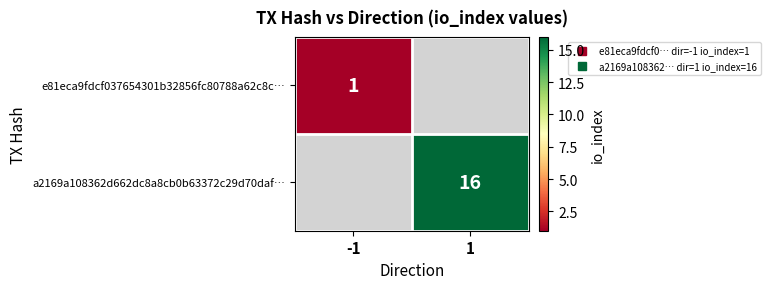

Which label corresponds to the smallest value in the chart?

-1